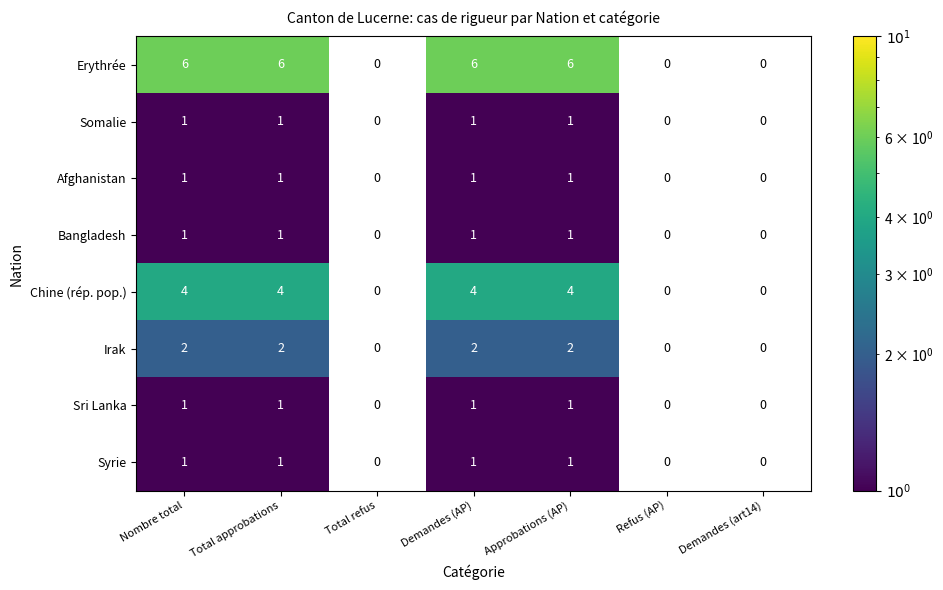

What is the spread (max minus min) of values at Approbations (AP)?

5